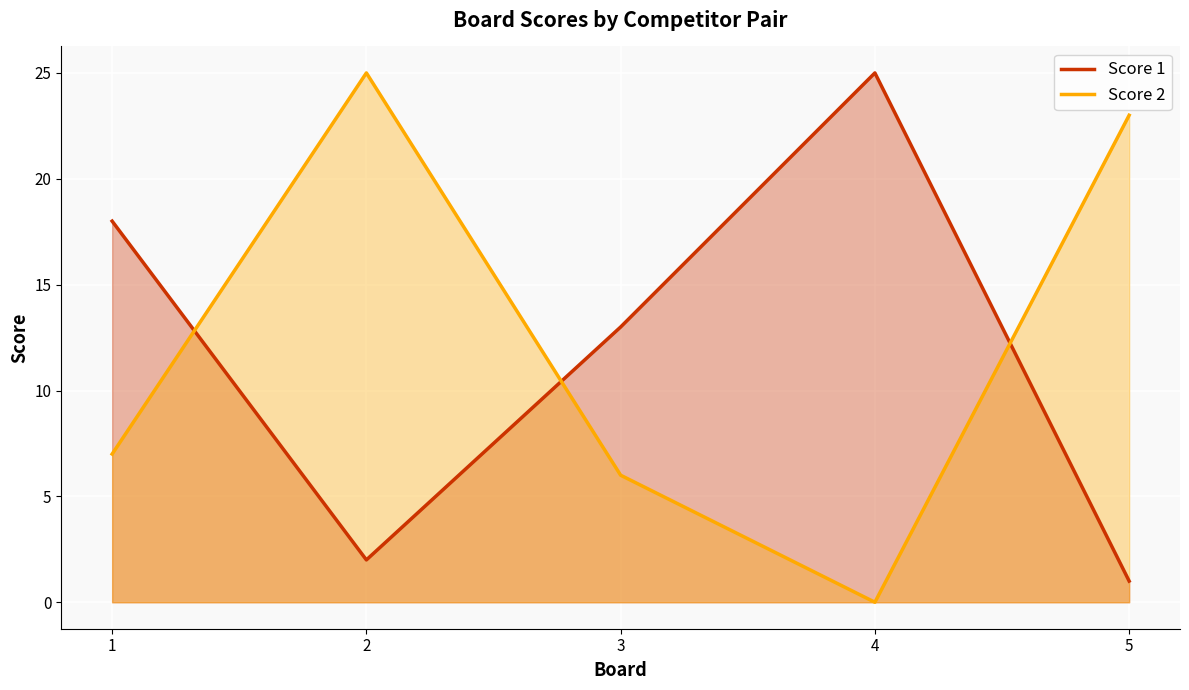

What are all the series names shown in the legend?

Score 1, Score 2